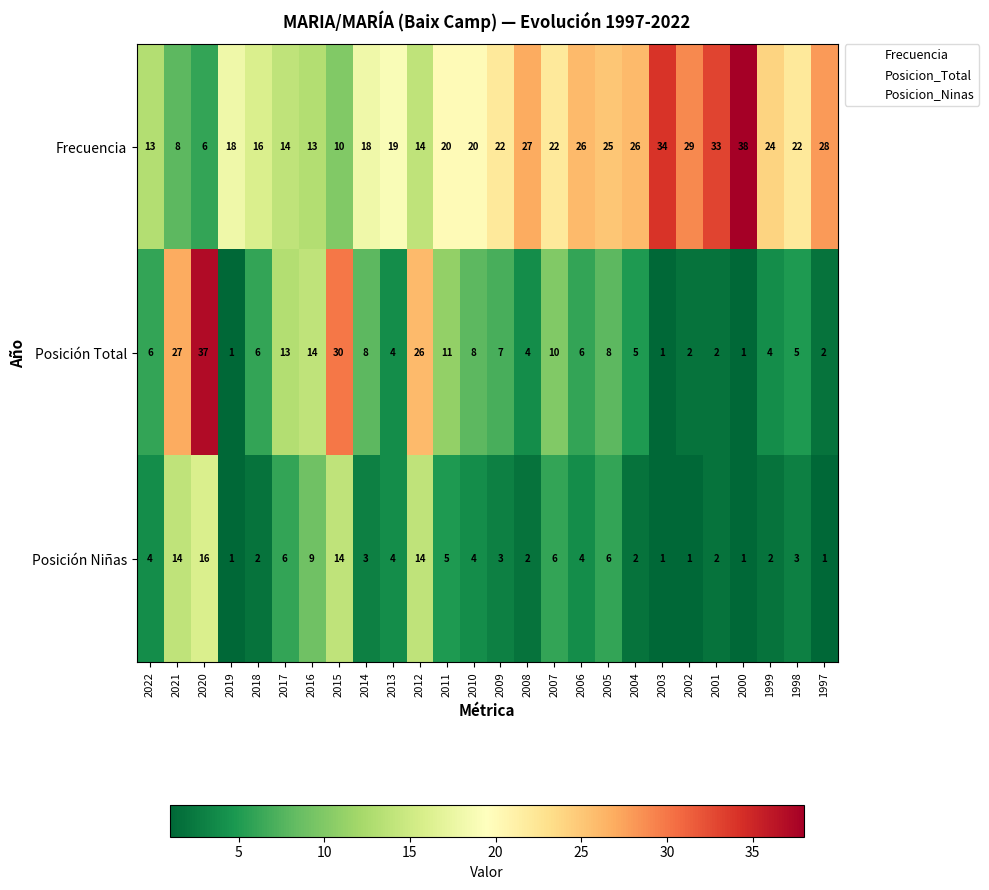

True or false: Posición Niñas has a value of 1 at 2019.

True